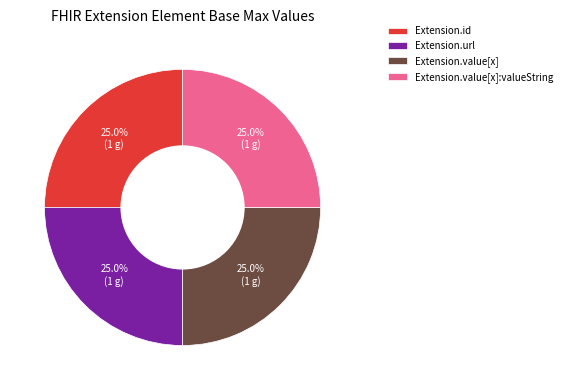

Combined, what portion of the pie is Extension.value[x]:valueString and Extension.id?

50.0%